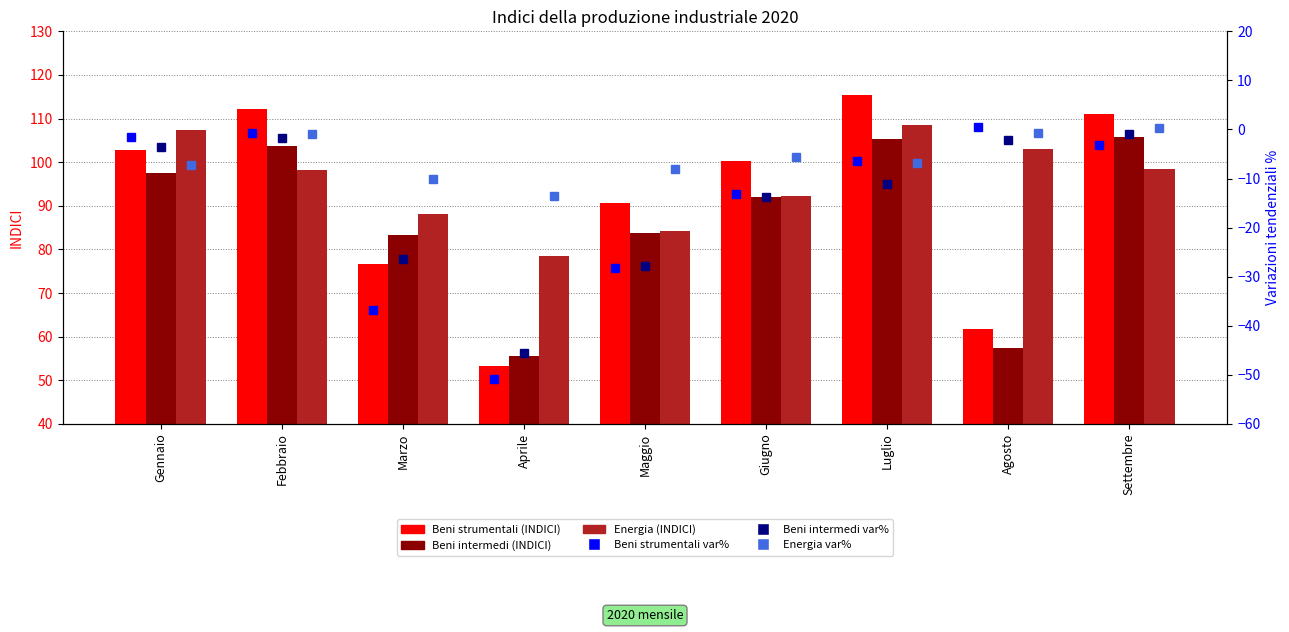

Is it true that Beni intermedi var% equals -27.9 at Maggio?

True